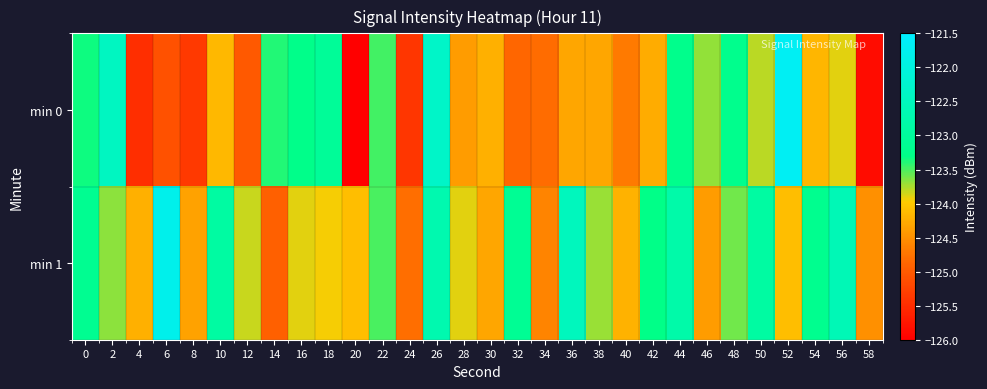

Which has a higher value, 6 or 18?

18